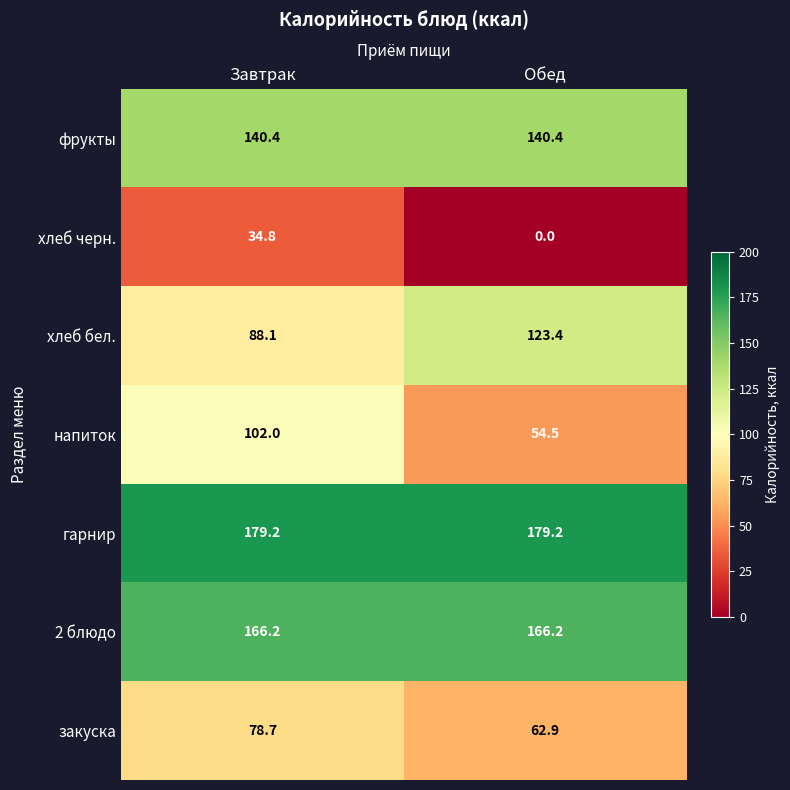

What is the total value across all series at Завтрак?

789.4